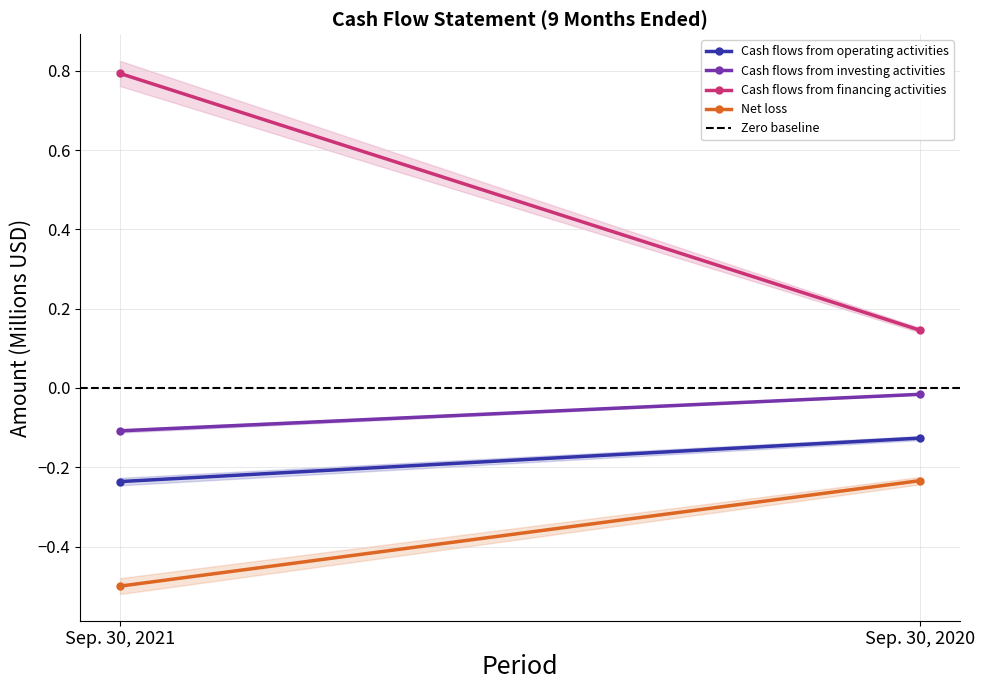

Reading left to right, list all the values displayed in this chart.

Cash flows from operating activities: -0.2	-0.1
Cash flows from investing activities: -0.1	-0.0
Cash flows from financing activities: 0.8	0.1
Net loss: -0.5	-0.2
Zero baseline: 0.0	0.0